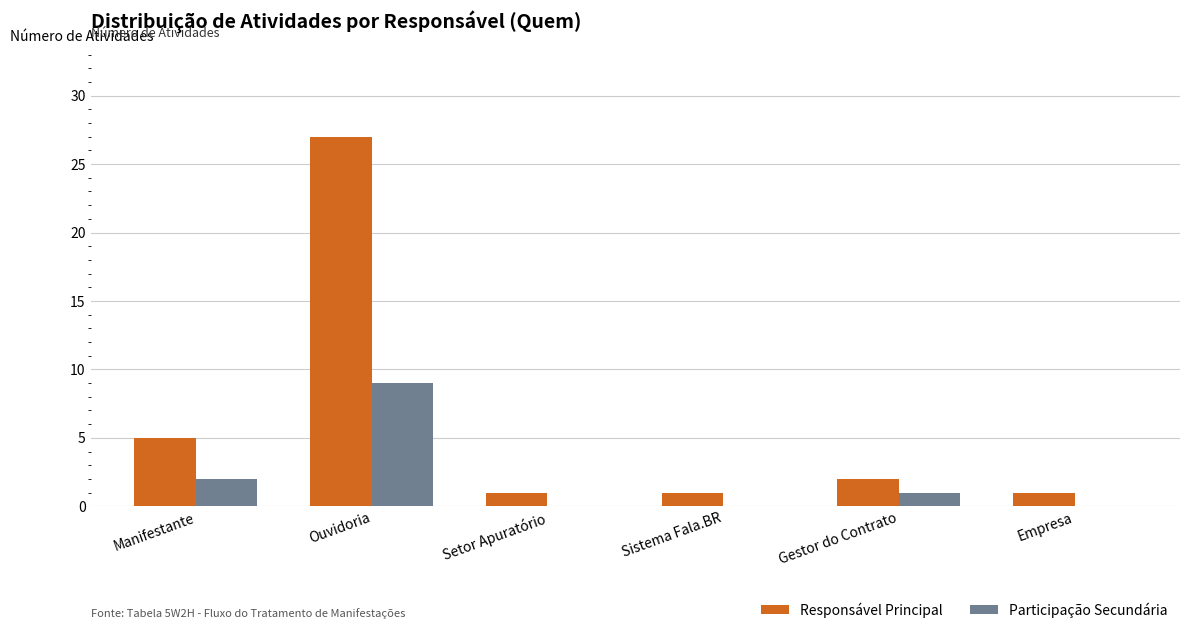

True or false: Responsável Principal has a value of 1 at Empresa.

True